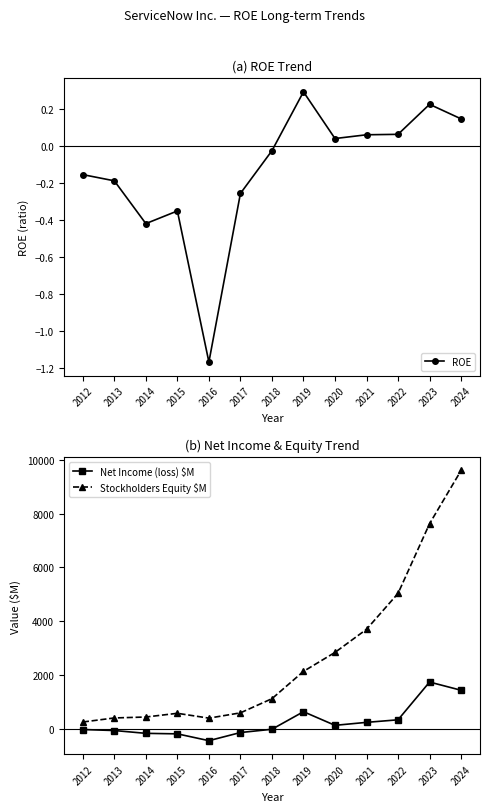

True or false: Net Income (loss) $M and Stockholders Equity $M intersect in this chart.

False